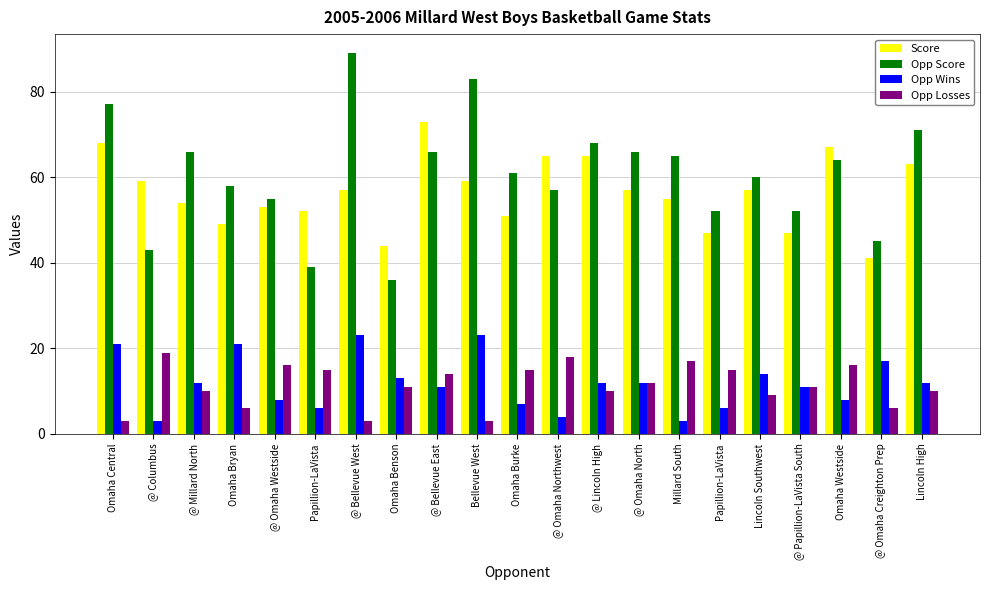

List the labels in order of Opp Score value, smallest first.

Omaha Benson, Papillion-LaVista, @ Columbus, @ Omaha Creighton Prep, Papillion-LaVista, @ Papillion-LaVista South, @ Omaha Westside, @ Omaha Northwest, Omaha Bryan, Lincoln Southwest, Omaha Burke, Omaha Westside, Millard South, @ Millard North, @ Bellevue East, @ Omaha North, @ Lincoln High, Lincoln High, Omaha Central, Bellevue West, @ Bellevue West